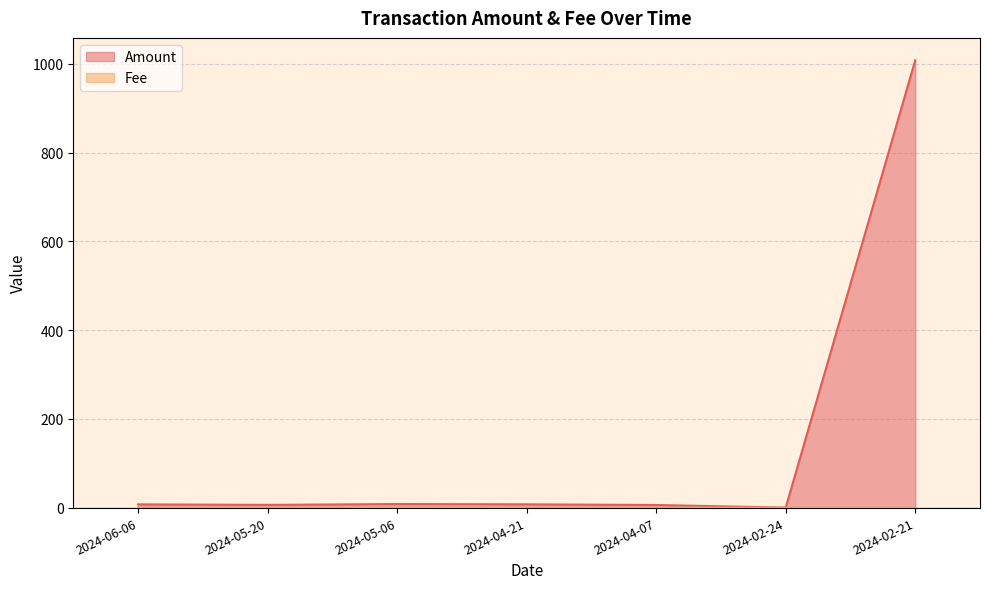

Between 2024-05-20 and 2024-06-06, which is larger?

2024-06-06